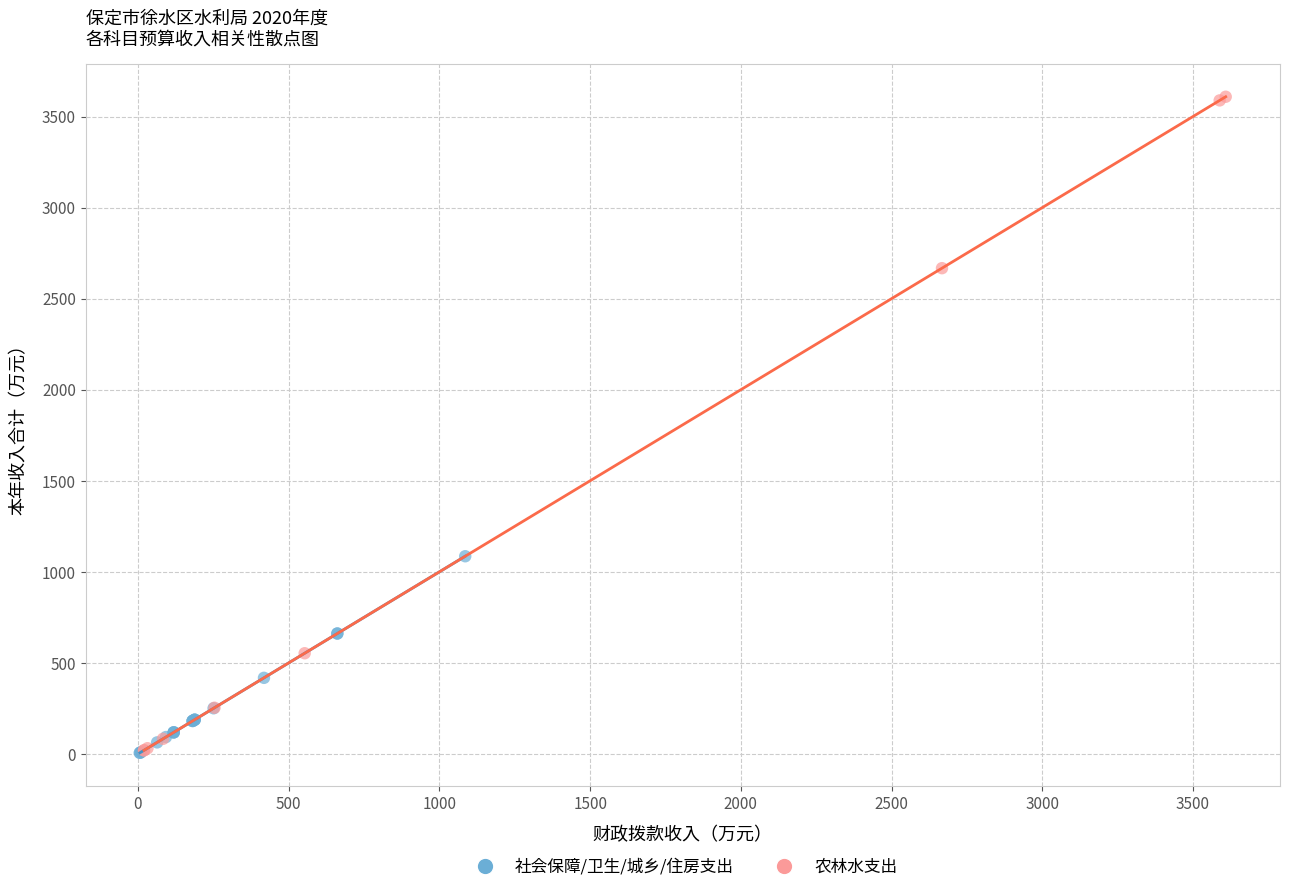

Which series contains the highest Y value?

农林水支出